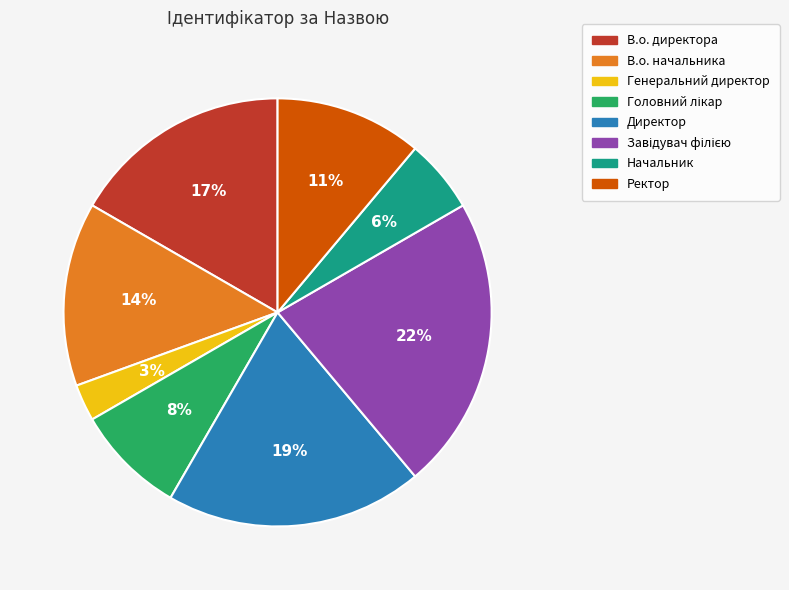

To the nearest percent, what percentage of the pie is Ректор?

11%